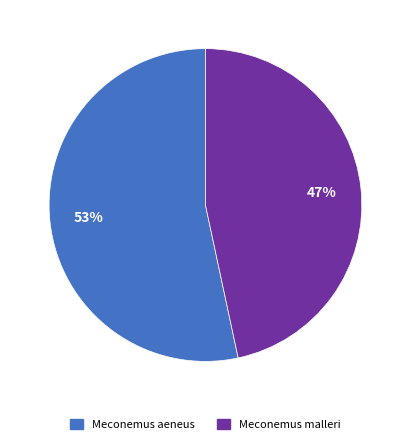

The Meconemus aeneus slice represents 53% of the pie. True or false?

True